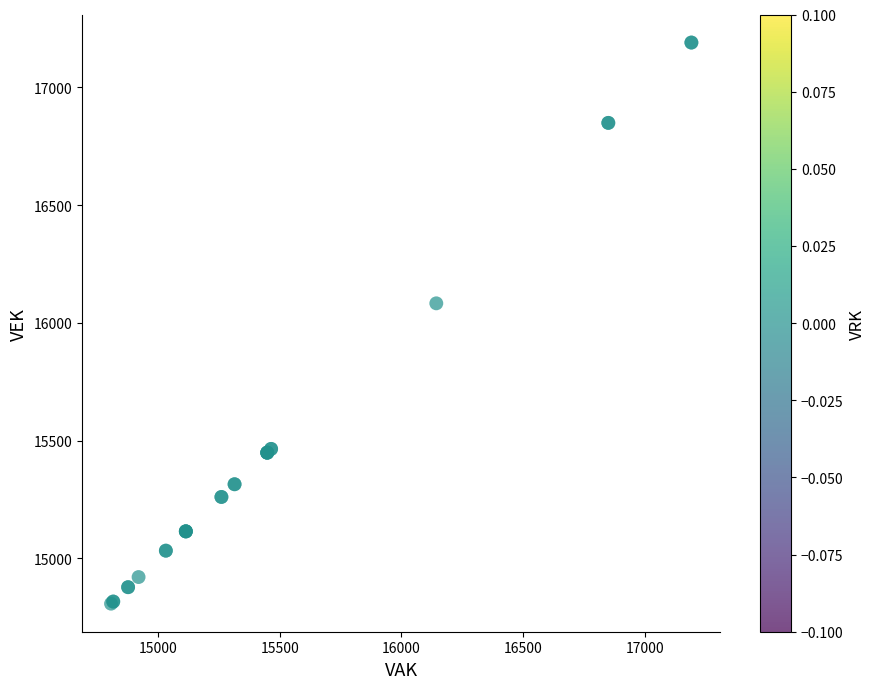

What Y value in the scatter plot is closest to 15999?

16083